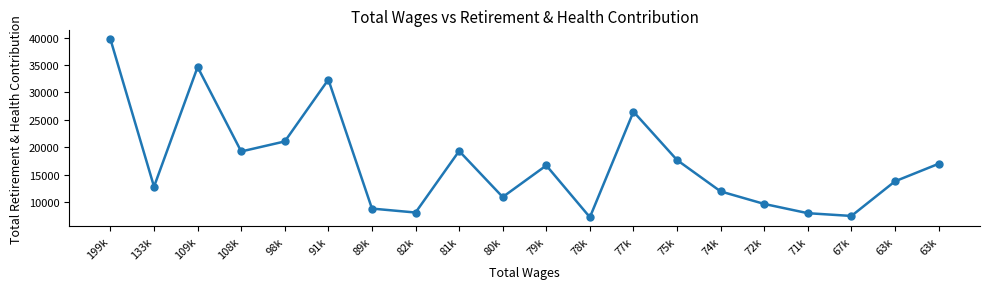

Rank the categories by value from lowest to highest.

78k, 67k, 71k, 82k, 89k, 72k, 80k, 74k, 133k, 63k, 79k, 63k, 75k, 108k, 81k, 98k, 77k, 91k, 109k, 199k